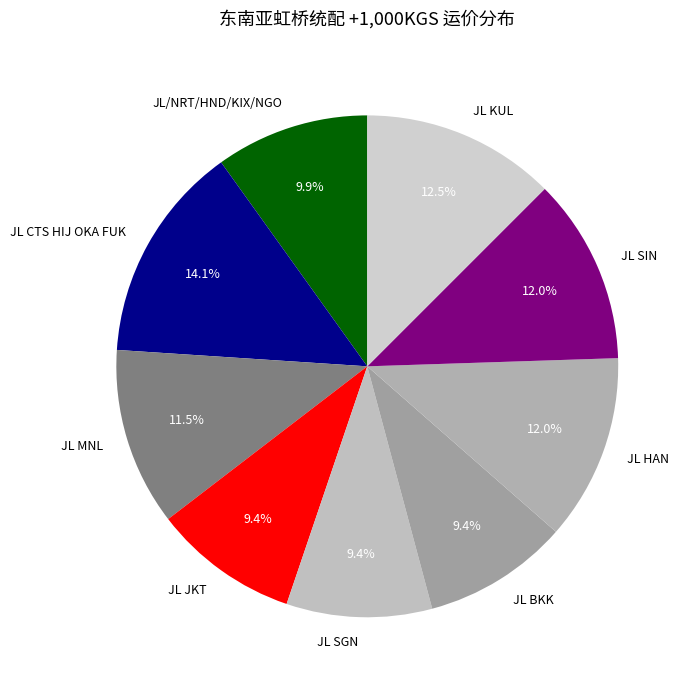

Combined, what portion of the pie is JL CTS HIJ OKA FUK and JL SIN?

26.0%